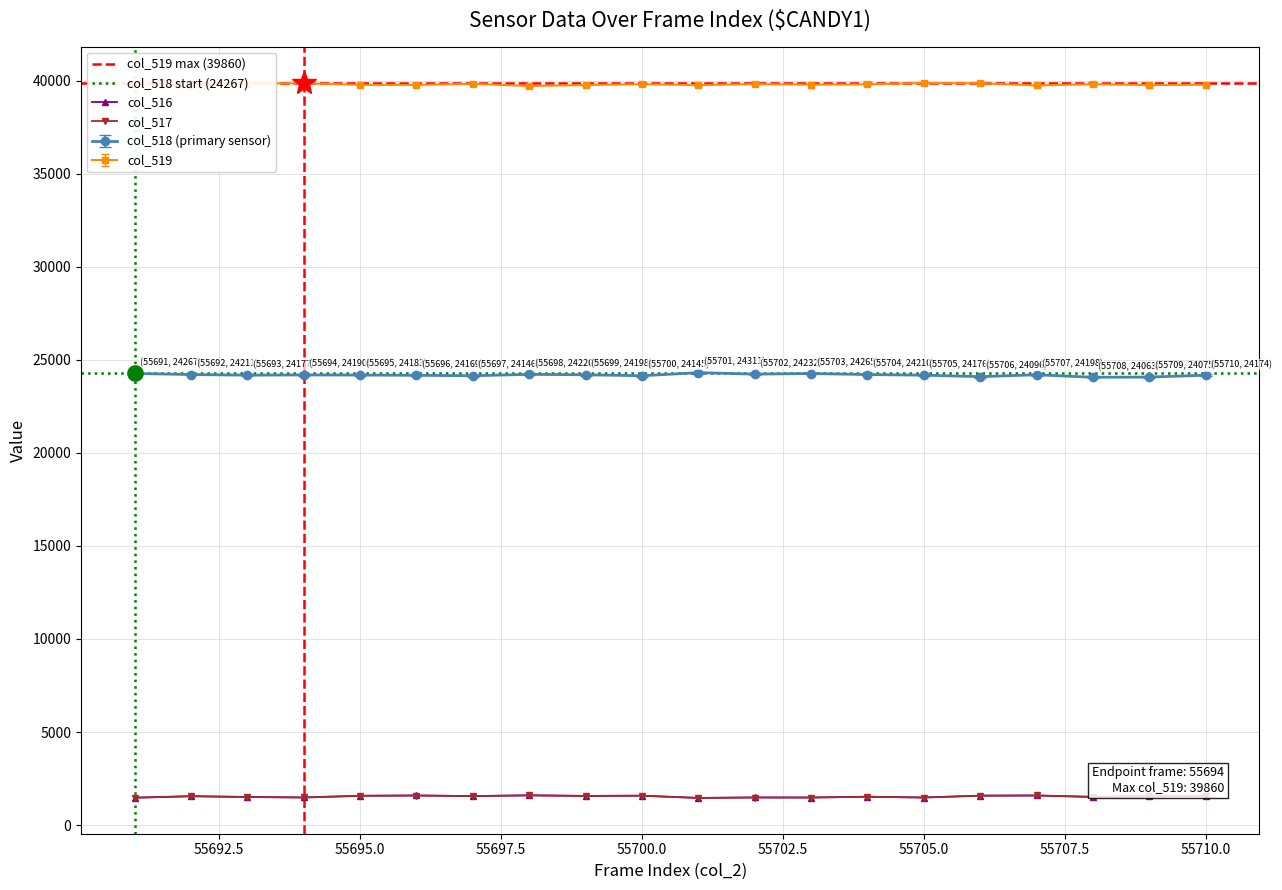

Between 55705 and 55709, which is larger?

55705